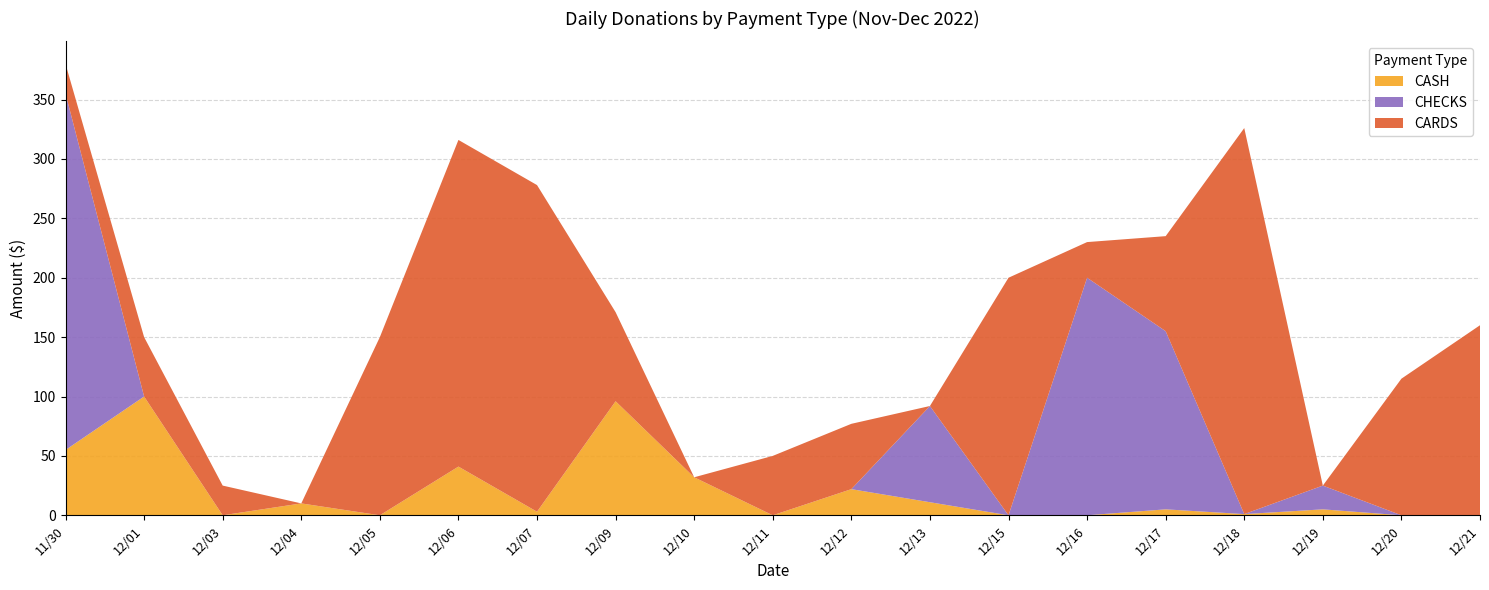

Reading left to right, extract all data points from this chart.

CARDS: 11/30=25	12/01=50	12/03=25	12/04=0	12/05=150	12/06=275	12/07=275	12/09=75	12/10=0	12/11=50	12/12=55	12/13=0	12/15=200	12/16=30	12/17=80	12/18=325	12/19=0	12/20=115	12/21=160
CHECKS: 11/30=300	12/01=0	12/03=0	12/04=0	12/05=0	12/06=0	12/07=0	12/09=0	12/10=0	12/11=0	12/12=0	12/13=81	12/15=0	12/16=200	12/17=150	12/18=0	12/19=20	12/20=0	12/21=0
CASH: 11/30=55	12/01=100	12/03=0	12/04=10	12/05=0	12/06=41	12/07=3	12/09=96	12/10=32	12/11=0	12/12=22	12/13=11	12/15=0	12/16=0	12/17=5	12/18=1	12/19=5	12/20=0	12/21=0